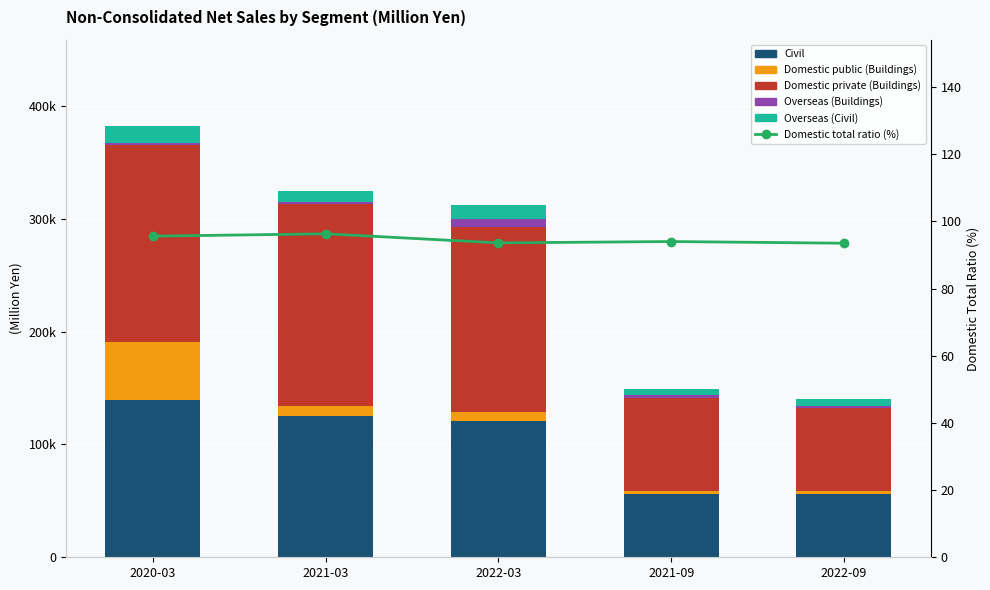

Reading right to left, what are all the values shown in this chart?

Civil: 2022-09=56493.0	2021-09=56435.0	2022-03=120870.0	2021-03=125377.0	2020-03=139626.0
Domestic public (Buildings): 2022-09=2291.0	2021-09=2563.0	2022-03=7871.0	2021-03=8383.0	2020-03=51244.0
Domestic private (Buildings): 2022-09=73063.0	2021-09=81890.0	2022-03=164141.0	2021-03=179198.0	2020-03=174652.0
Overseas (Buildings): 2022-09=1930.0	2021-09=2503.0	2022-03=6798.0	2021-03=1760.0	2020-03=1642.0
Overseas (Civil): 2022-09=6732.0	2021-09=6003.0	2022-03=12414.0	2021-03=9877.0	2020-03=14909.0
Domestic total ratio (%): 2022-09=93.5	2021-09=94.0	2022-03=93.6	2021-03=96.3	2020-03=95.6